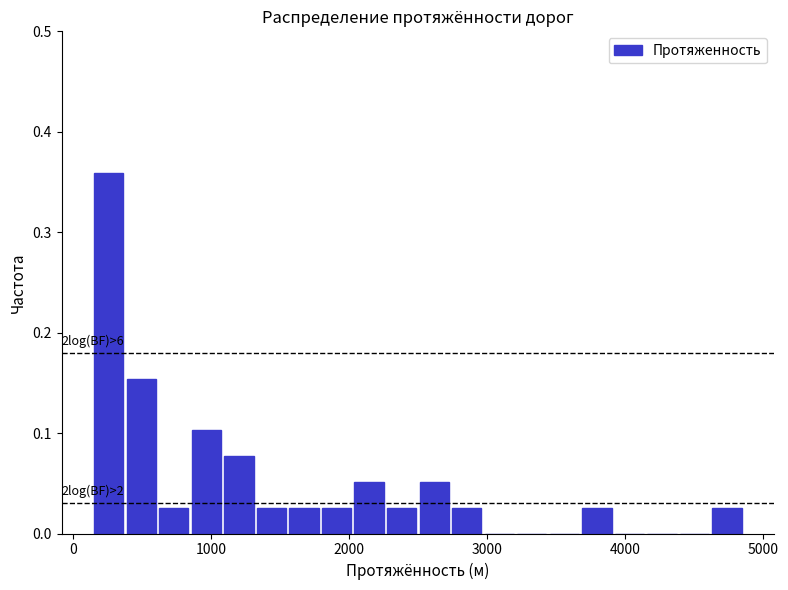

Read against the x-axis, roughly where is the centre of the tallest bar?

300